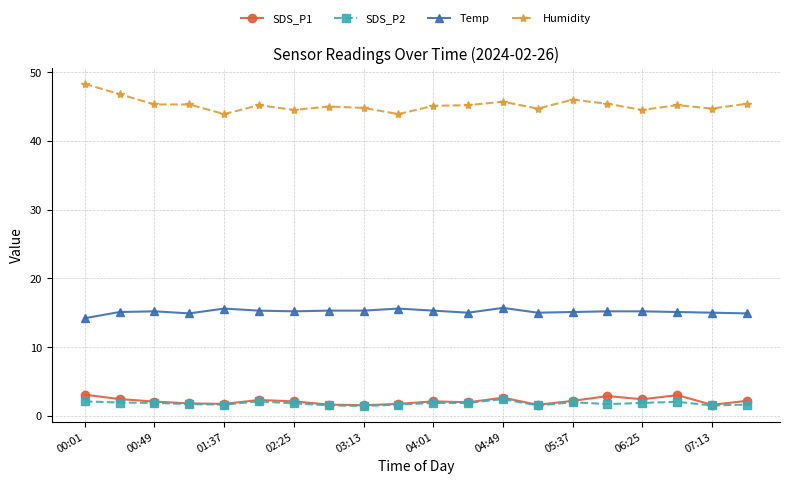

True or false: SDS_P1 has more than 1 interior local peaks.

True